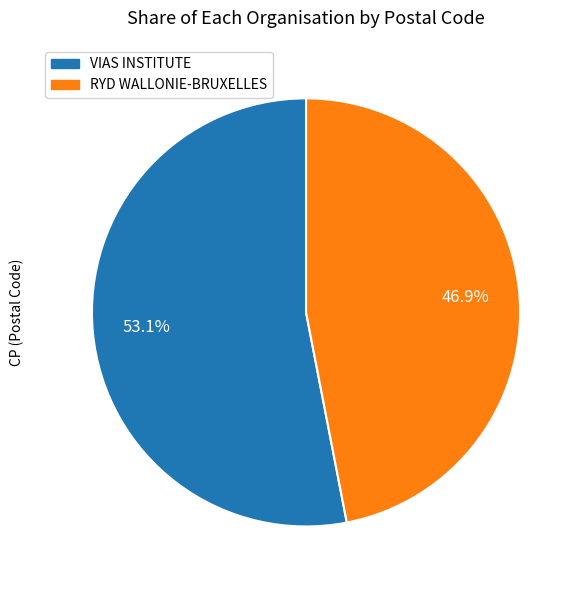

Is the sum of RYD WALLONIE-BRUXELLES and VIAS INSTITUTE greater than half?

Yes